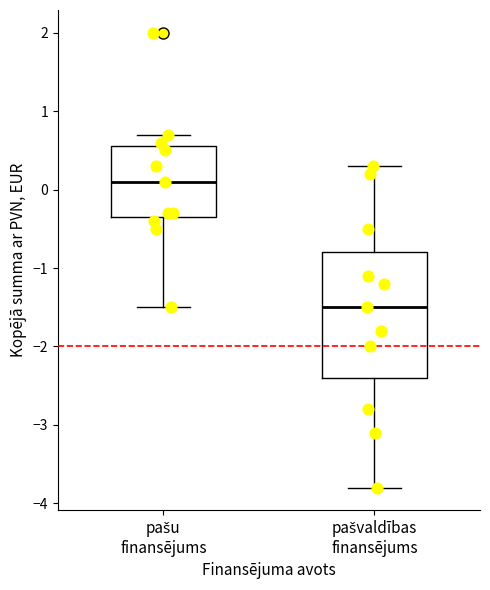

Which box is the tallest, from its lower edge to its upper edge?

pašvaldības finansējums